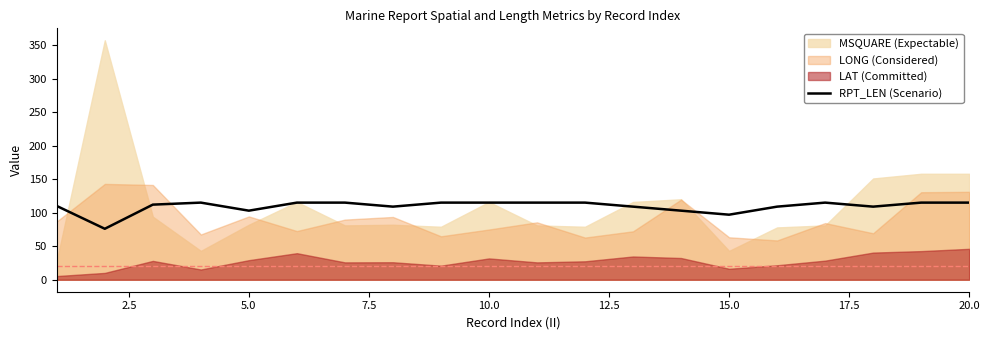

Where is the data nearest to the value 95?

15.0